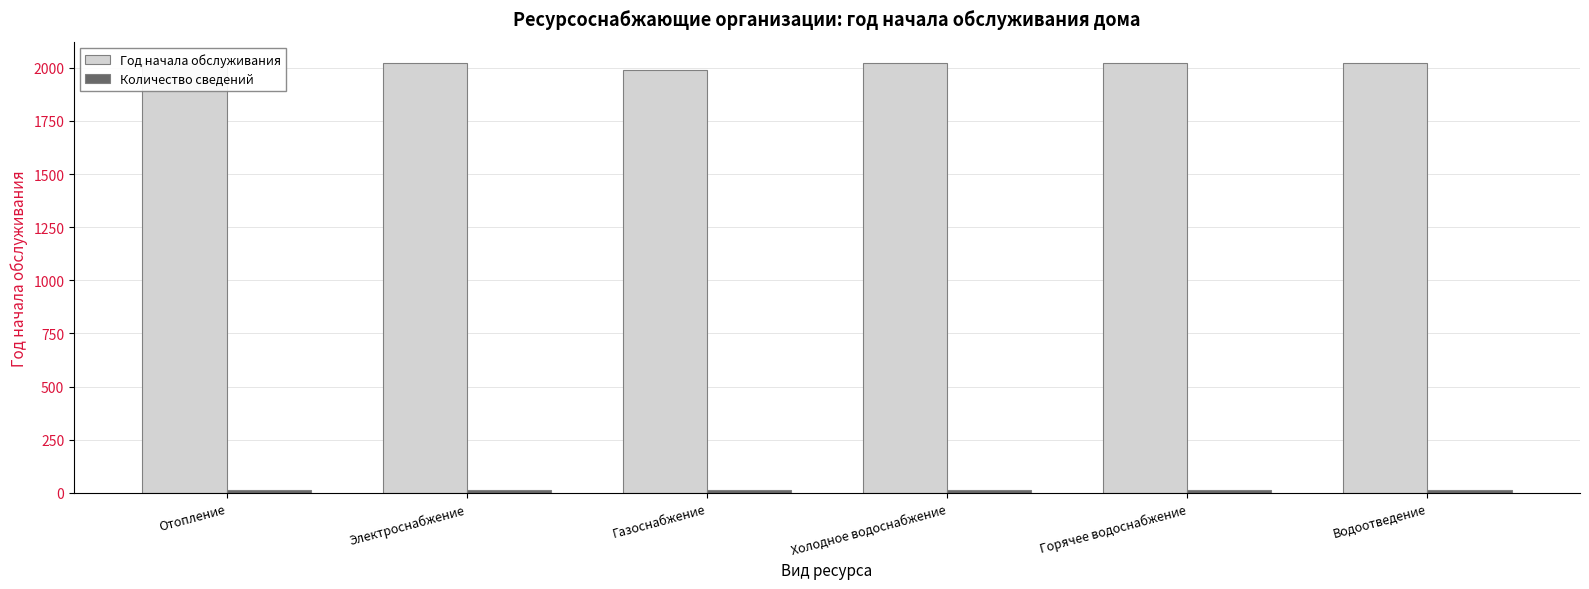

What is the average value of the Количество сведений series?

12